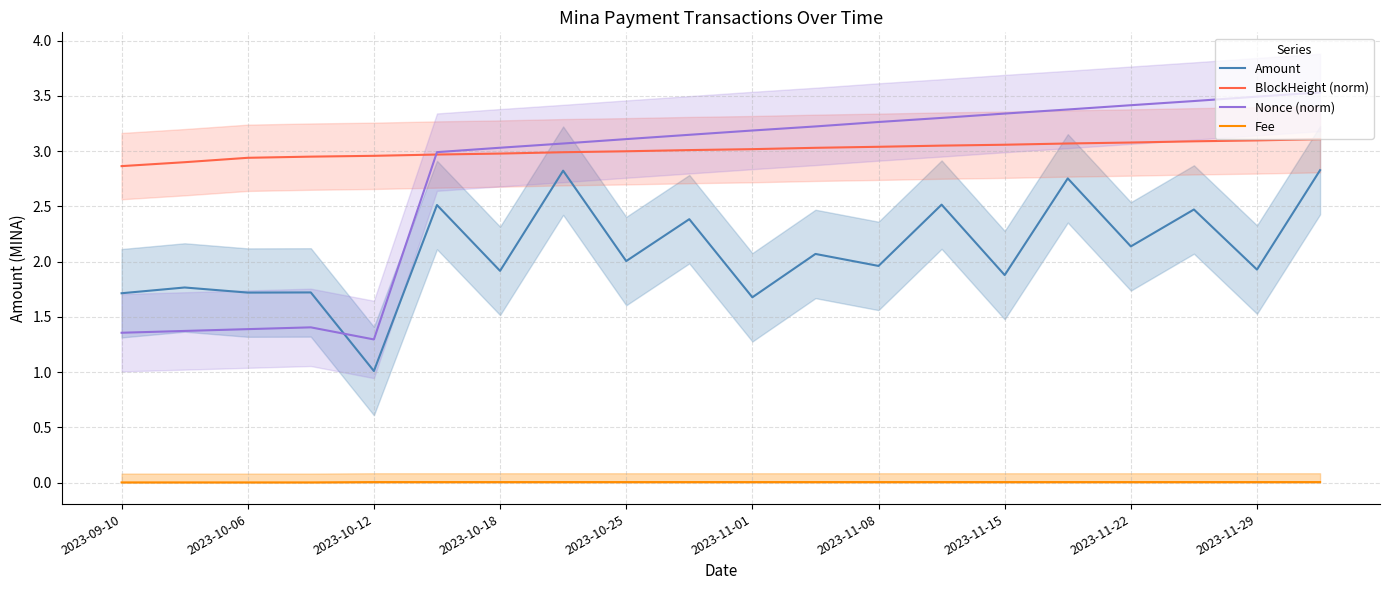

What is the sum of all Fee values?

0.1